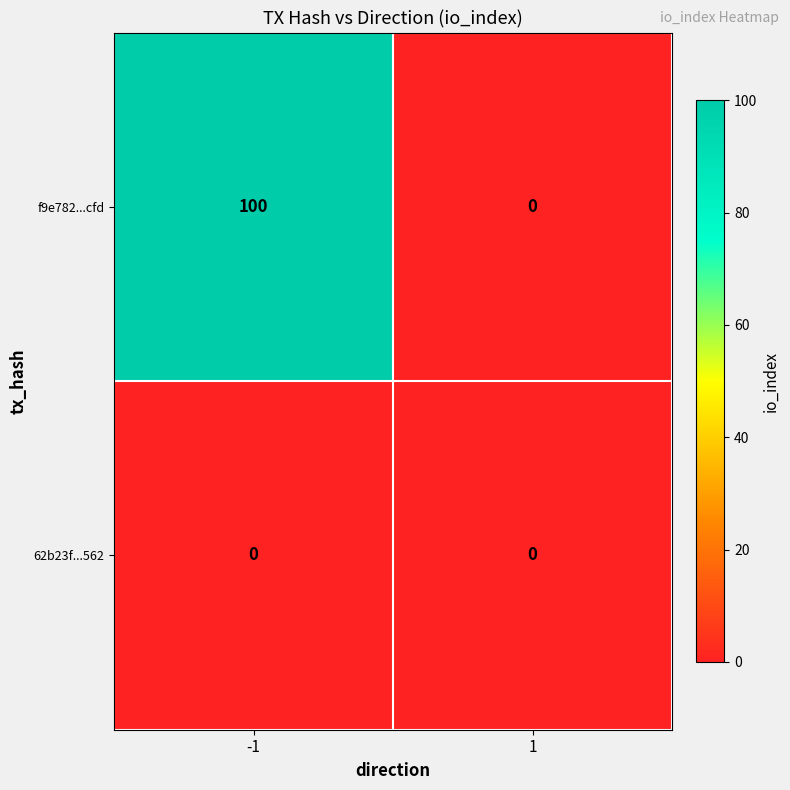

What is the average value of the f9e782...cfd series?

50